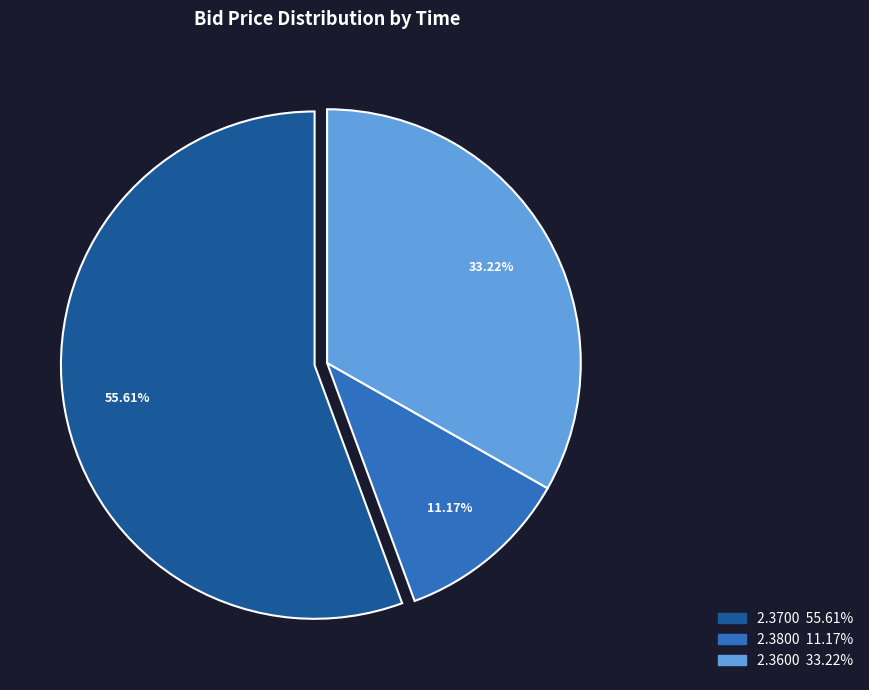

Is there any slice that represents more than half of the pie?

Yes